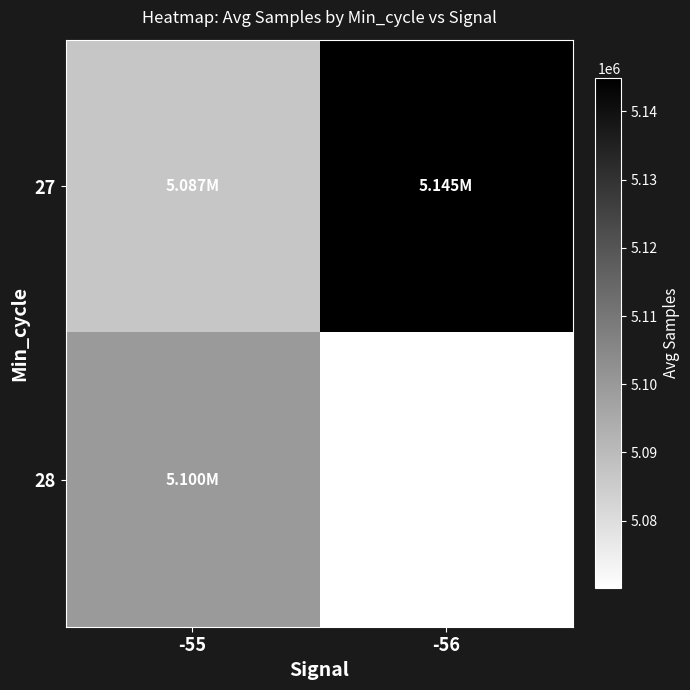

How many distinct data groups are displayed?

2